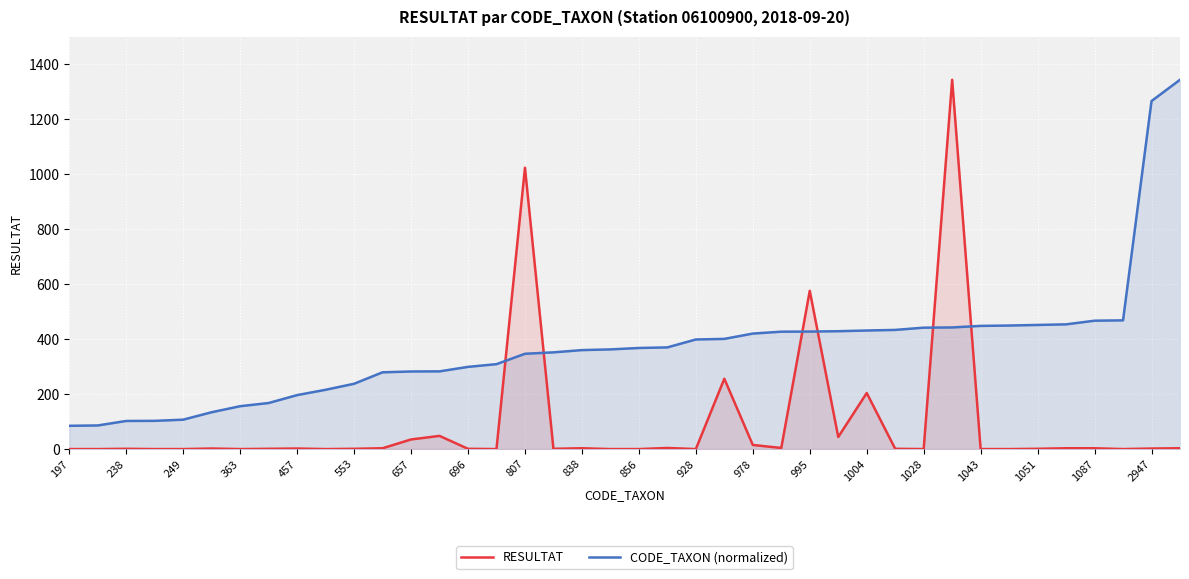

What are all the series names shown in the legend?

RESULTAT, CODE_TAXON (normalized)